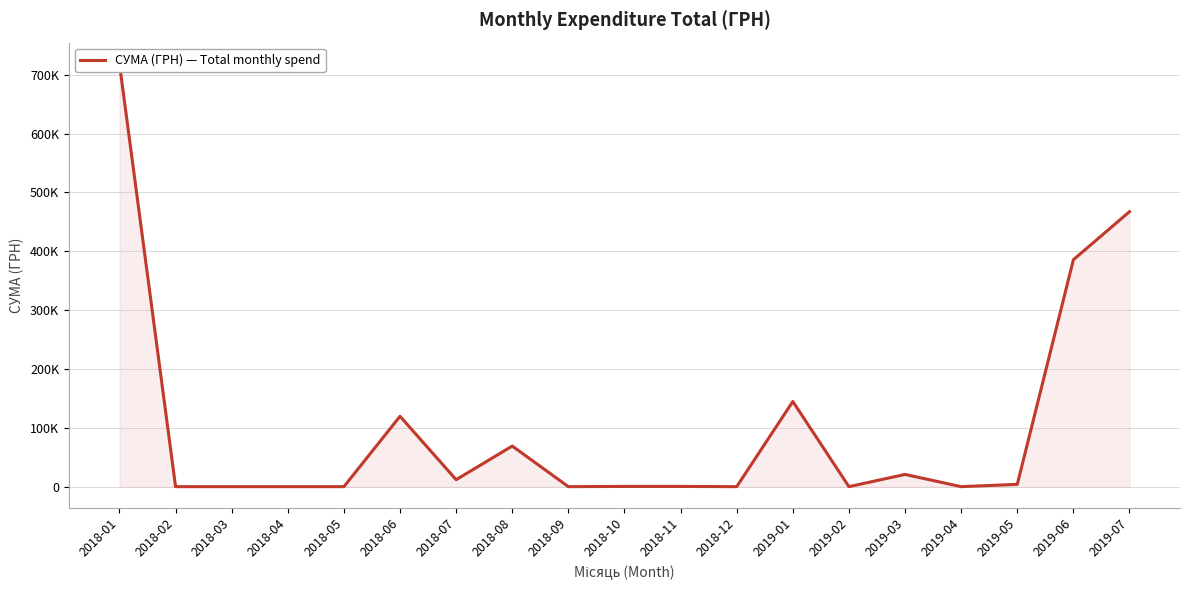

How many points are lower than both their immediate neighbors (excluding endpoints)?

5